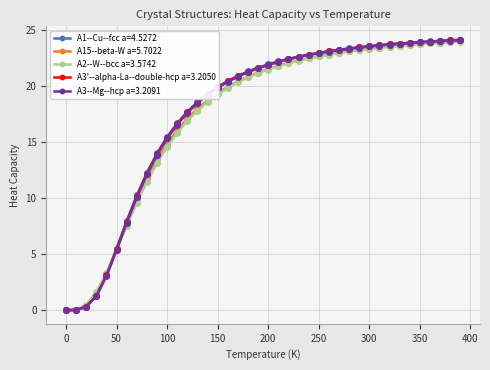

Count the number of data series in this chart.

5